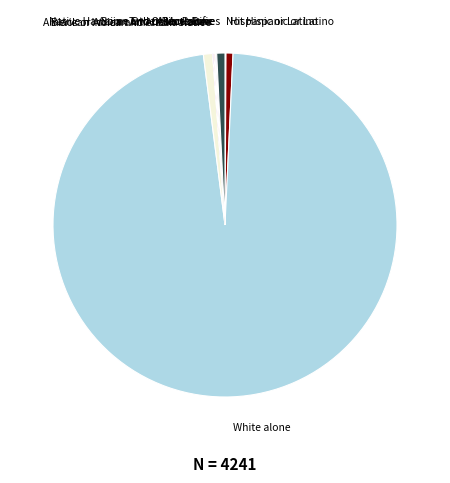

The White alone slice represents 97% of the pie. True or false?

True